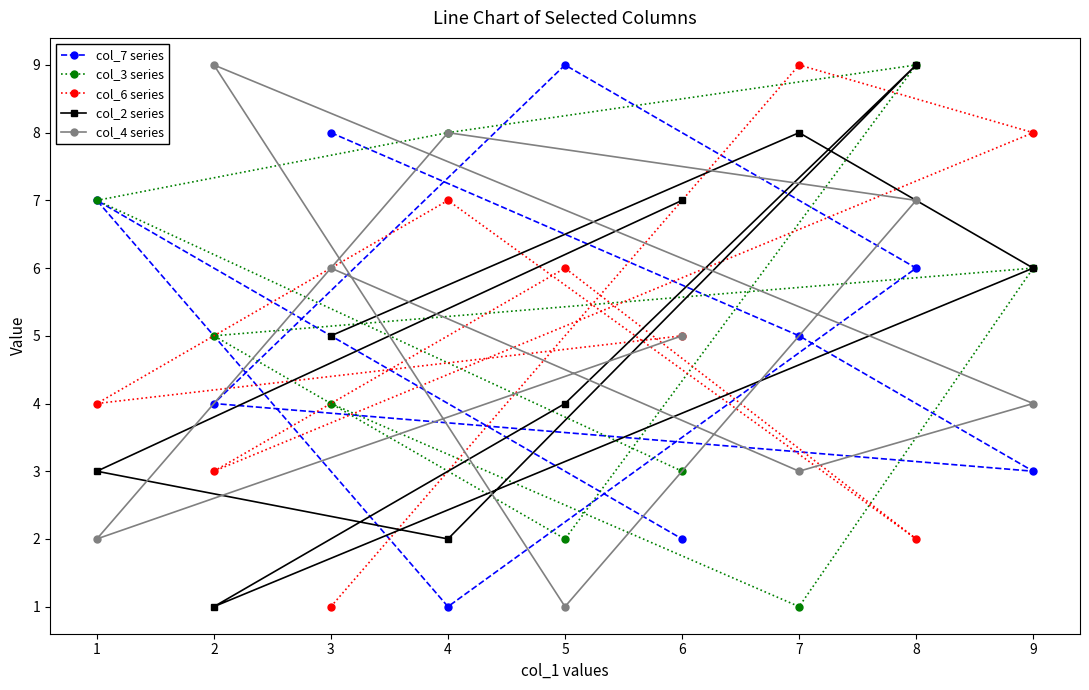

What are all the series names shown in the legend?

col_7 series, col_3 series, col_6 series, col_2 series, col_4 series